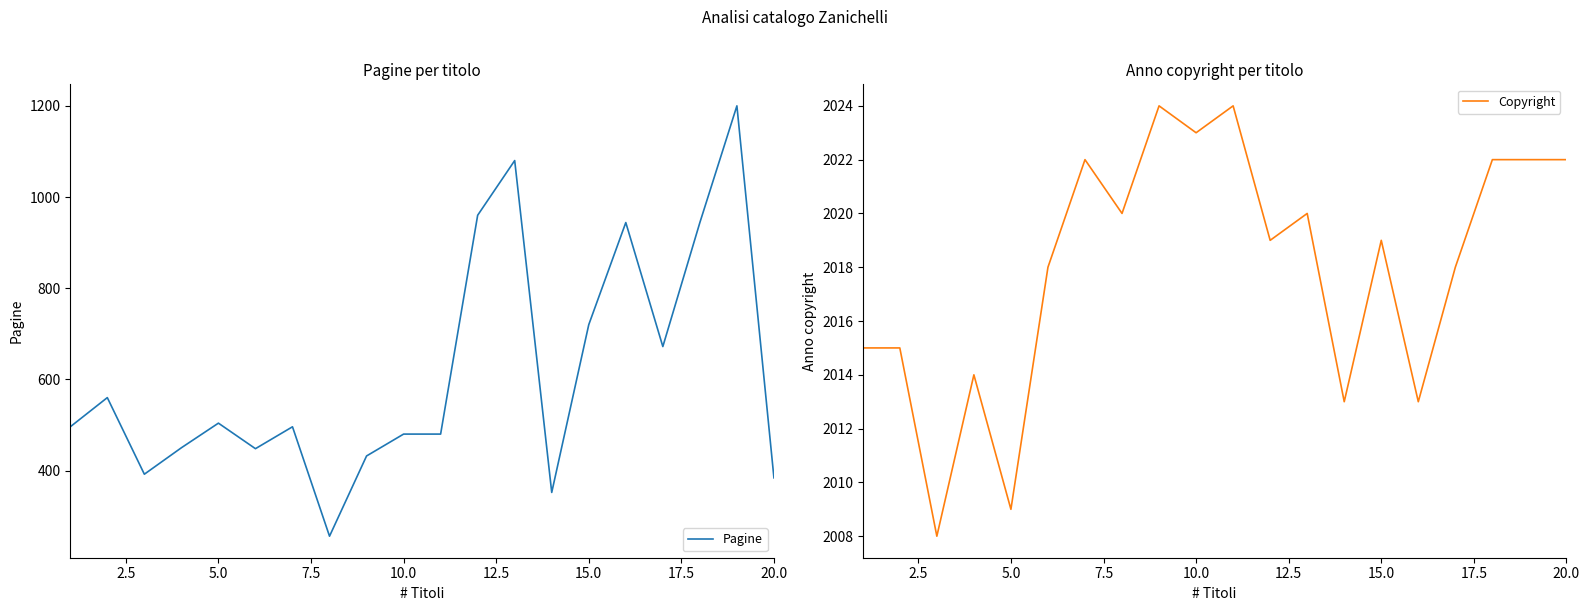

What is the highest value of the Pagine series?

1200